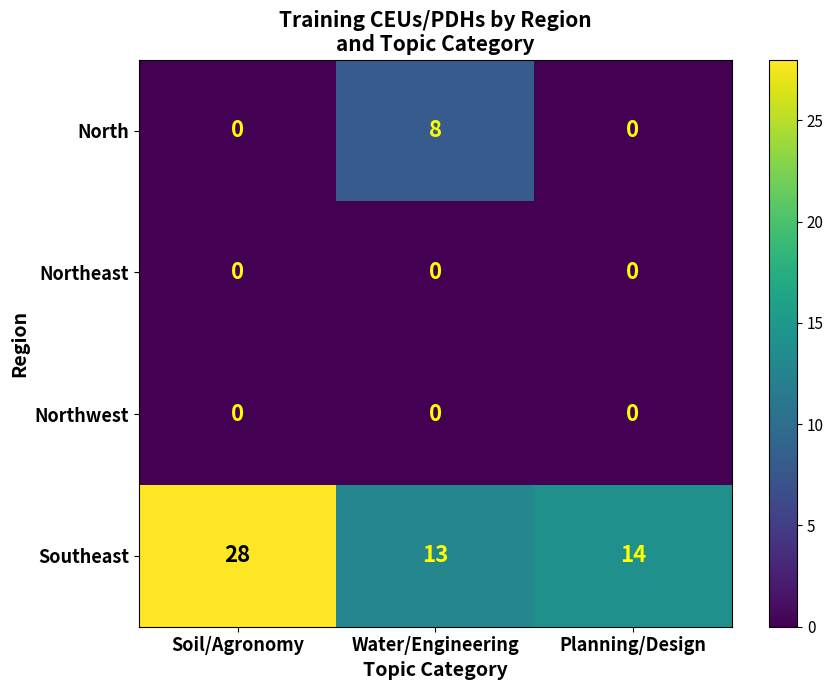

Reading right to left, what are all the values shown in this chart?

North: Planning/Design=0	Water/Engineering=8	Soil/Agronomy=0
Northeast: Planning/Design=0	Water/Engineering=0	Soil/Agronomy=0
Northwest: Planning/Design=0	Water/Engineering=0	Soil/Agronomy=0
Southeast: Planning/Design=14	Water/Engineering=13	Soil/Agronomy=28